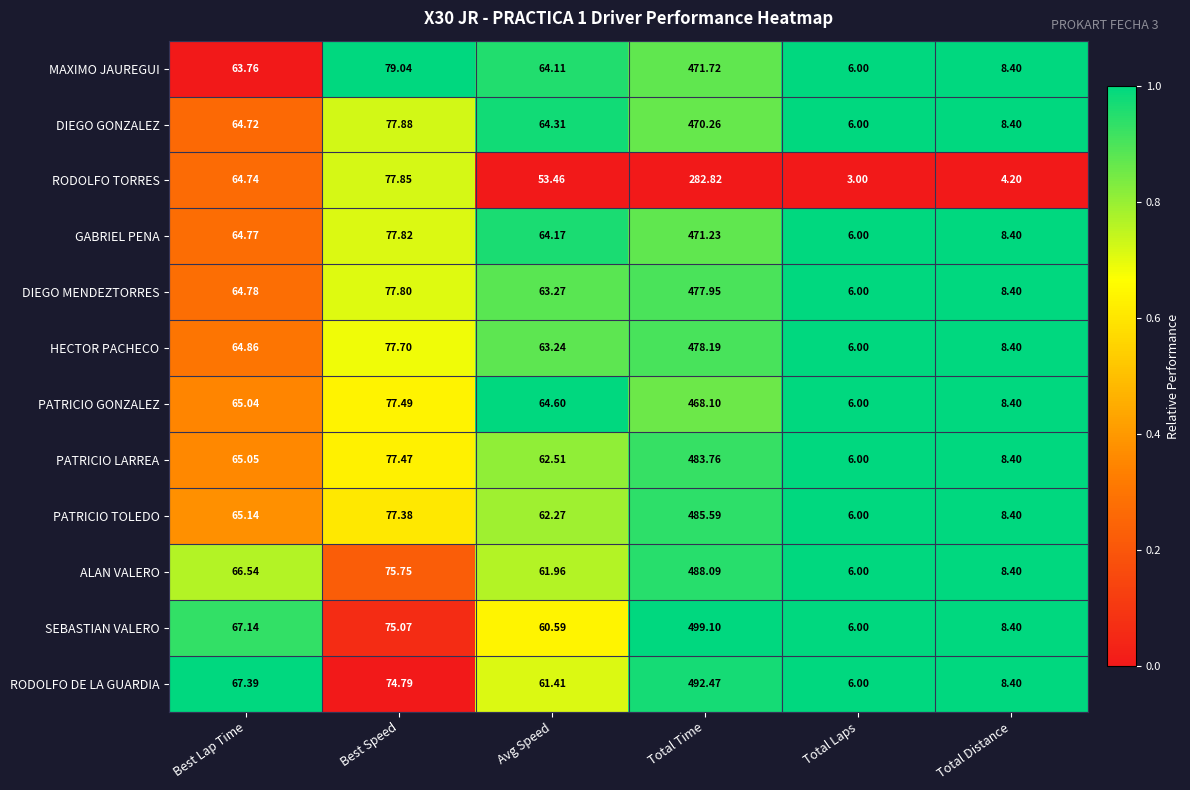

Count the number of categories in the chart.

6